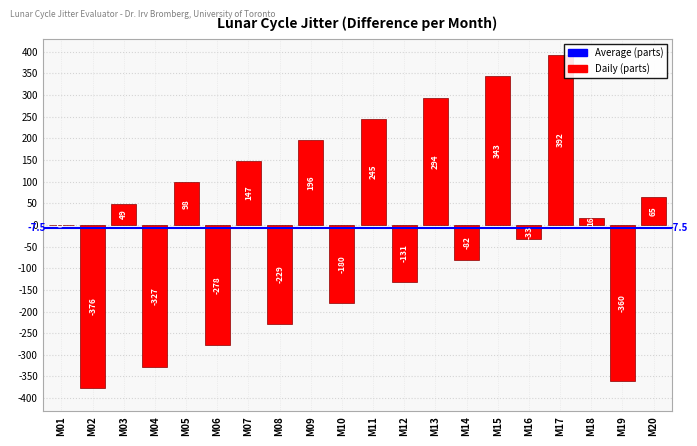

Between M12 and M16, which is larger?

M16